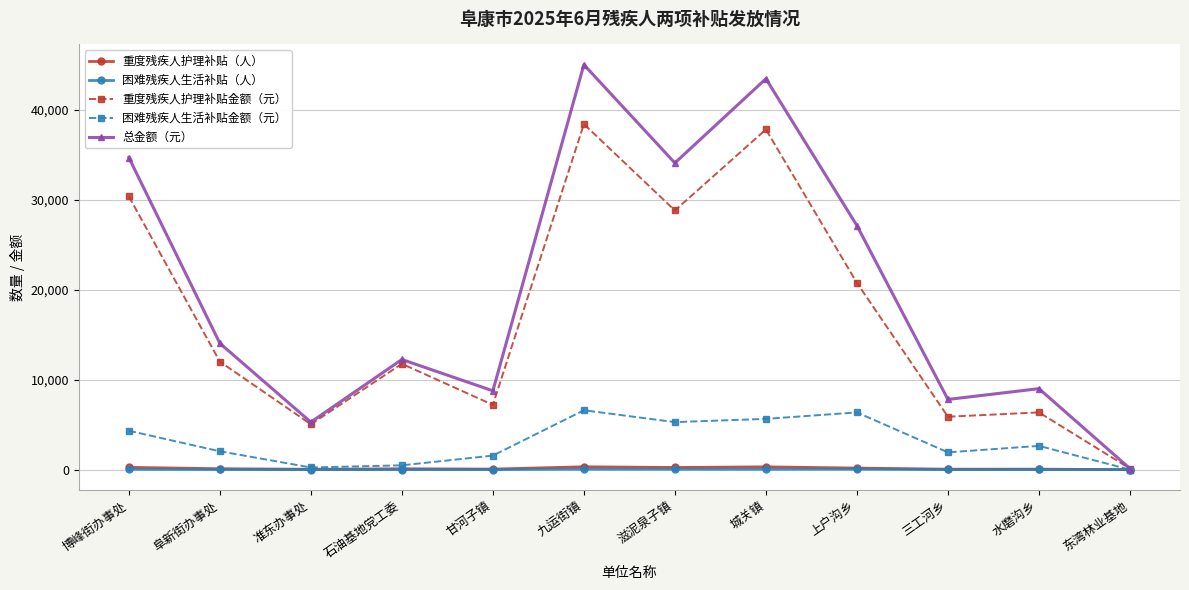

The value of 重度残疾人护理补贴金额（元） at 博峰街办事处 is 30360. True or false?

True